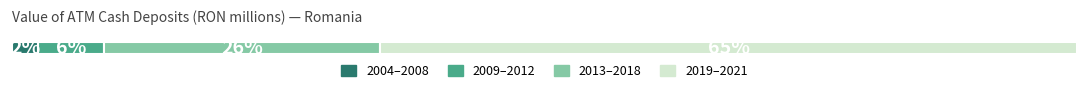

What are all the series names shown in the legend?

2004–2008, 2009–2012, 2013–2018, 2019–2021